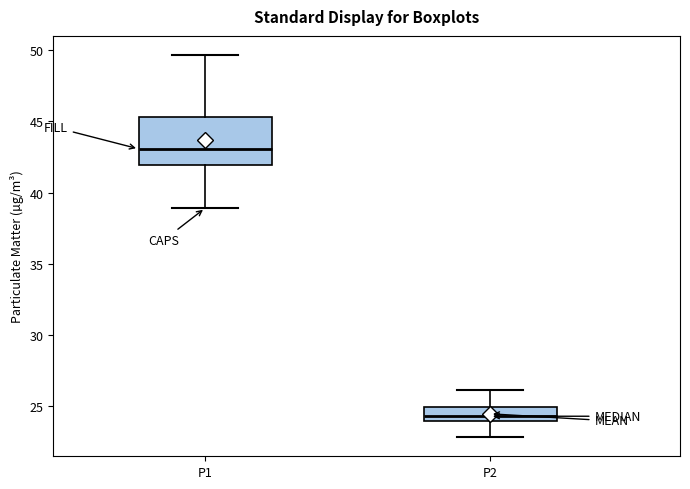

Reading left to right, transcribe this box plot: for each box, give where its median line is, the range the box spans, and where its two whiskers end, as read against the y-axis. The values are not printed on the chart, so give them approximately, as read against the axis.

P1: median 43.0, box 42.0 to 45.5, whiskers 39.0 to 49.5
P2: median 24.5, box 24.0 to 25.0, whiskers 23.0 to 26.0